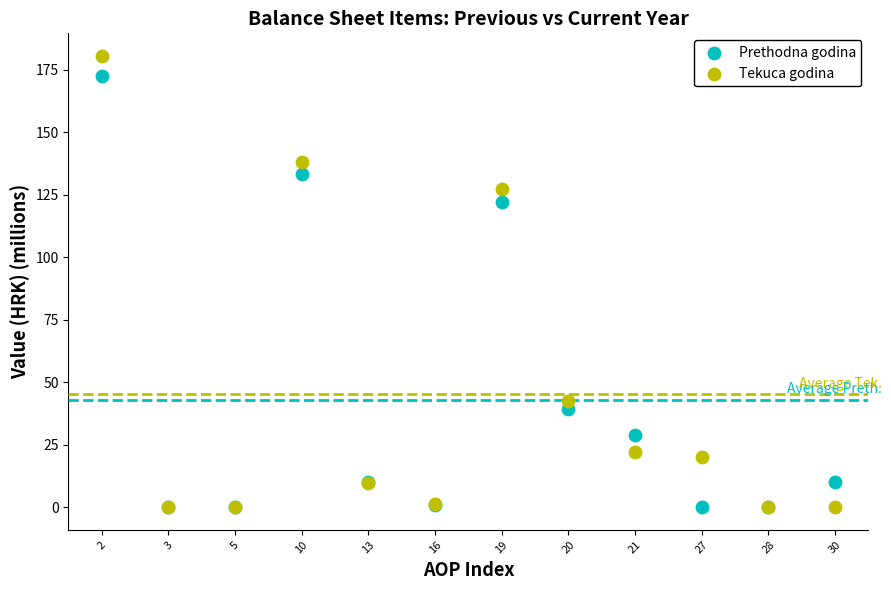

Which series reaches the maximum Y coordinate?

Tekuca godina